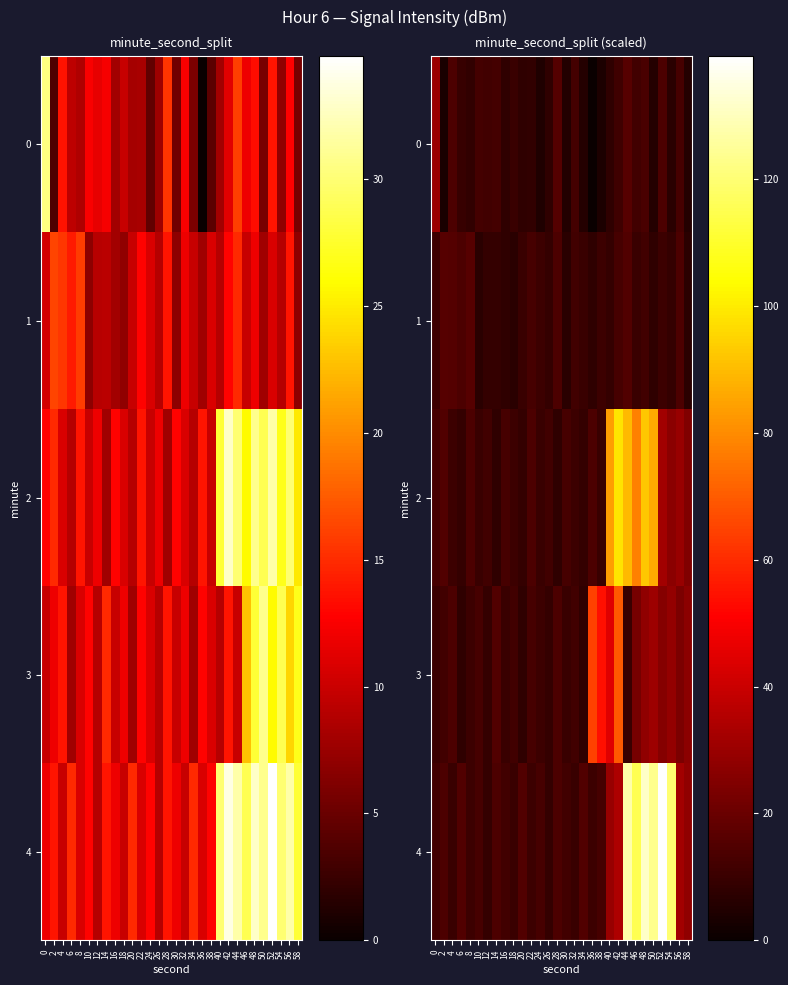

Rank the series by their maximum value, from lowest to highest.

1, 0, 3, 2, 4